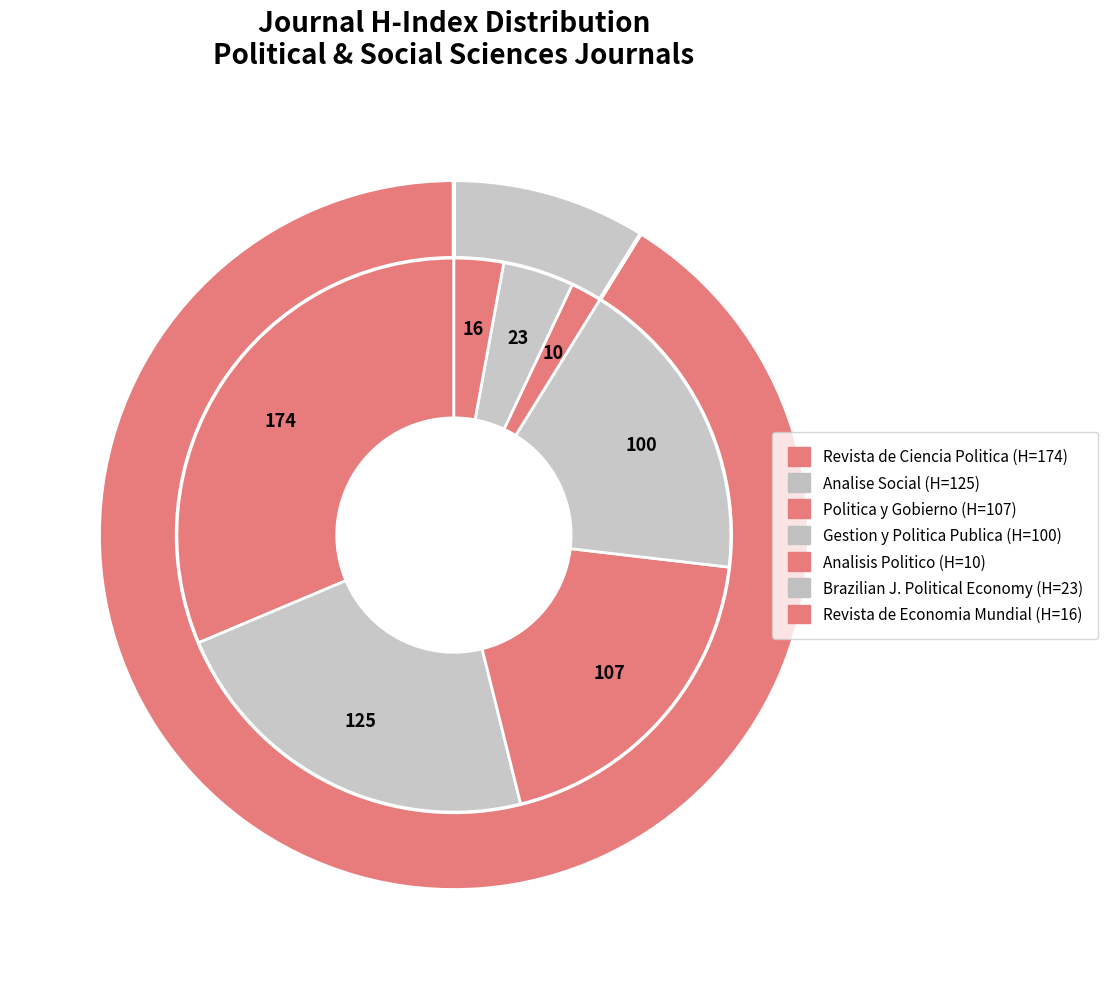

To the nearest percent, what is the combined percentage of Politica y Gobierno and Gestion y Politica Publica?

37%